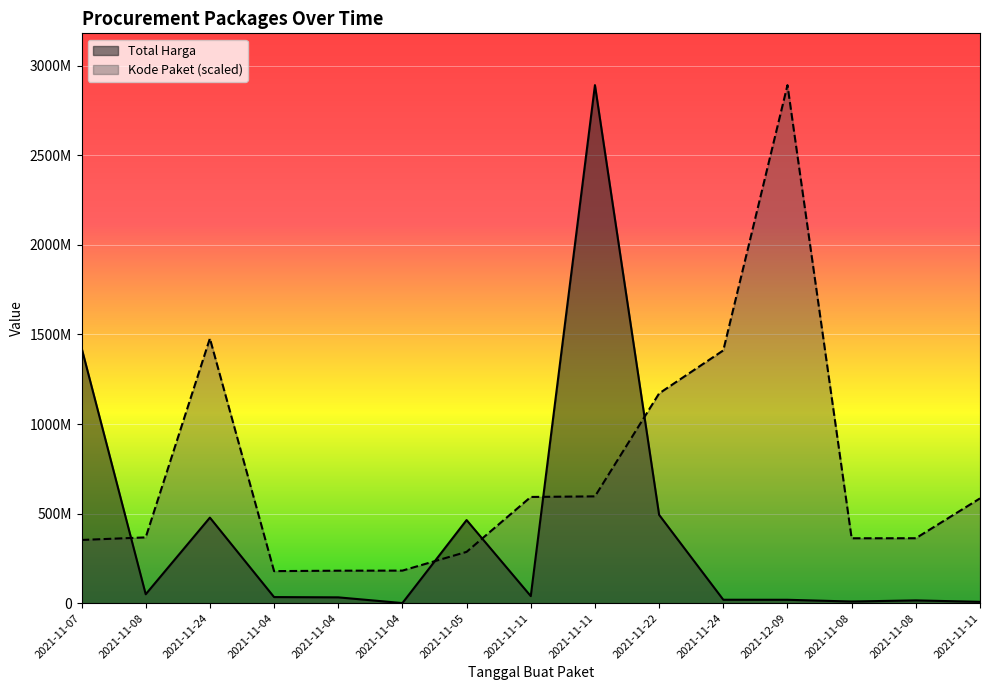

What is the average value of the Kode Paket series?

733335434.4